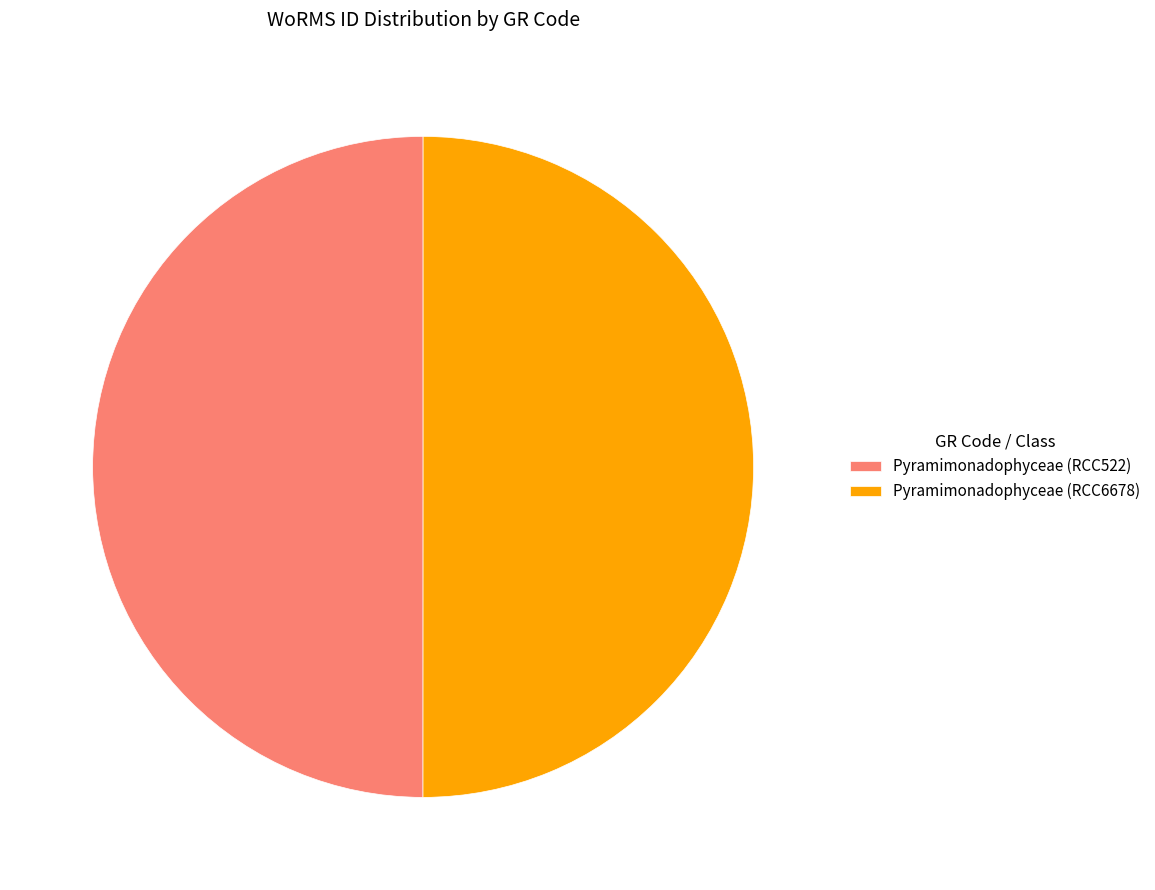

True or false: Pyramimonadophyceae (RCC522) accounts for 50% of the total.

True